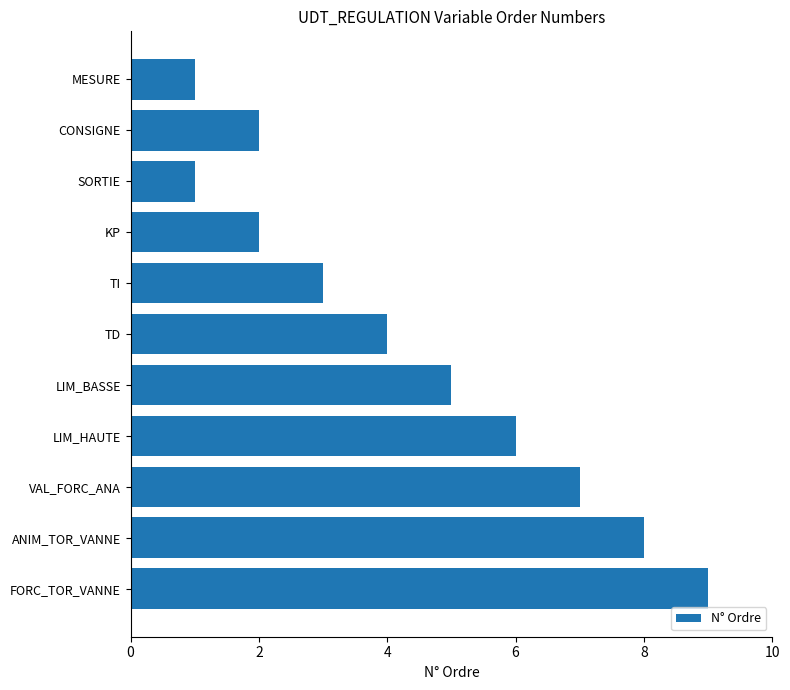

What is the ratio of the value at CONSIGNE to the value at MESURE?

2.0